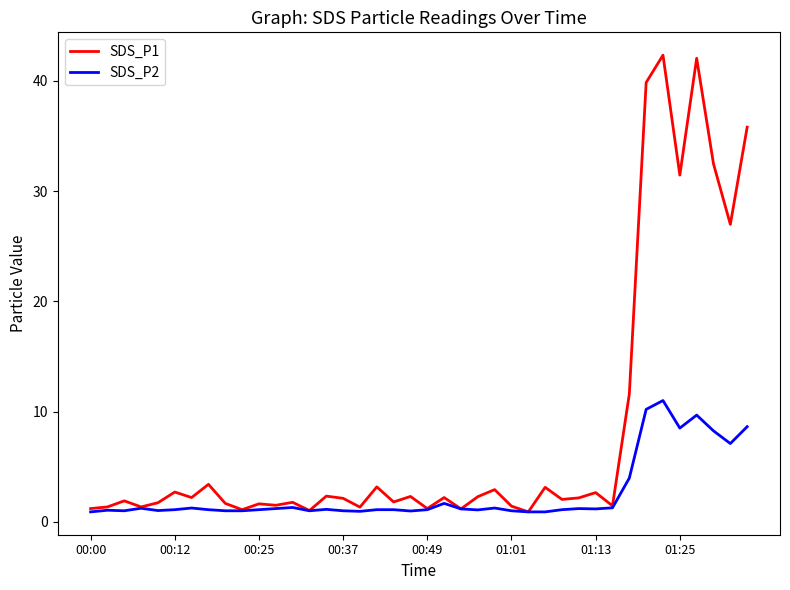

Which series has the widest spread of values?

SDS_P1